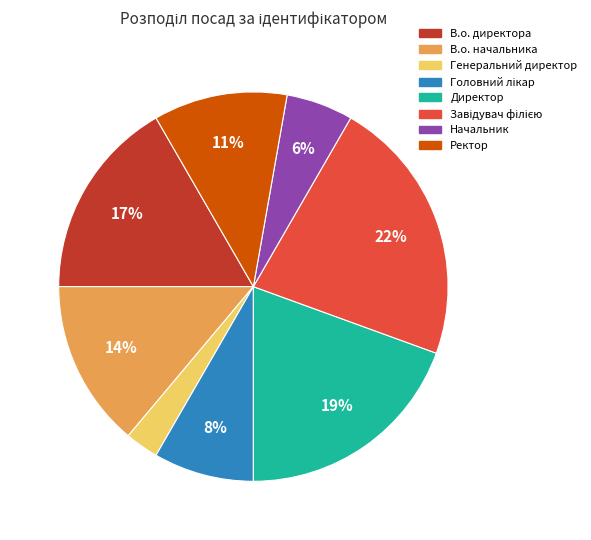

How many slices are in this pie chart?

8